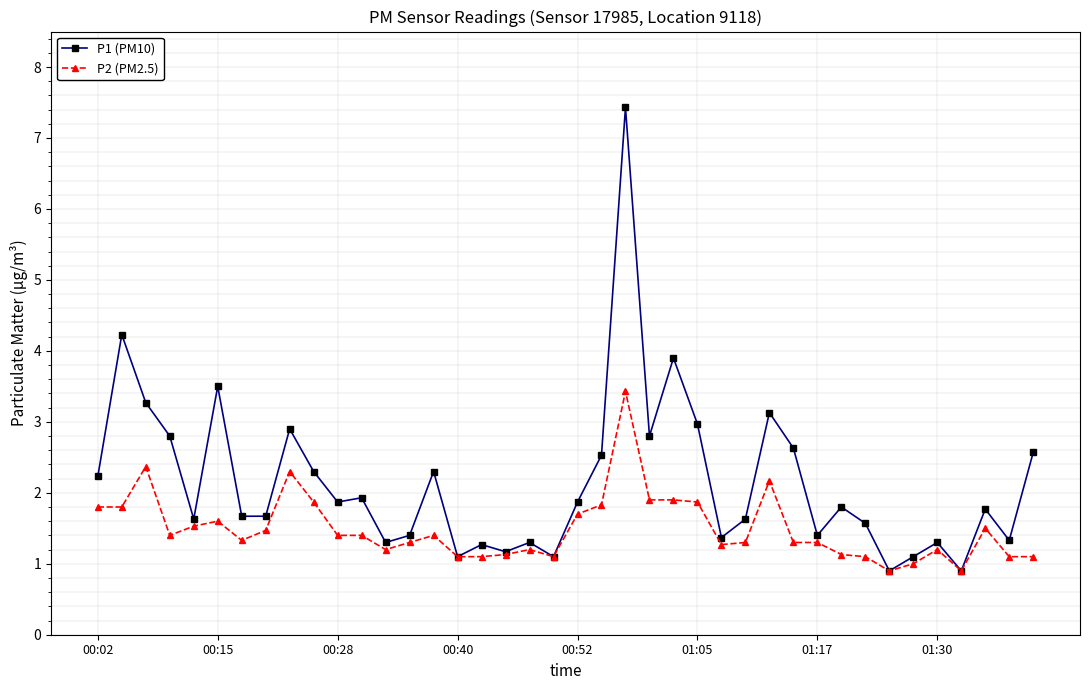

Which series has the largest total across all categories?

P1 (PM10)